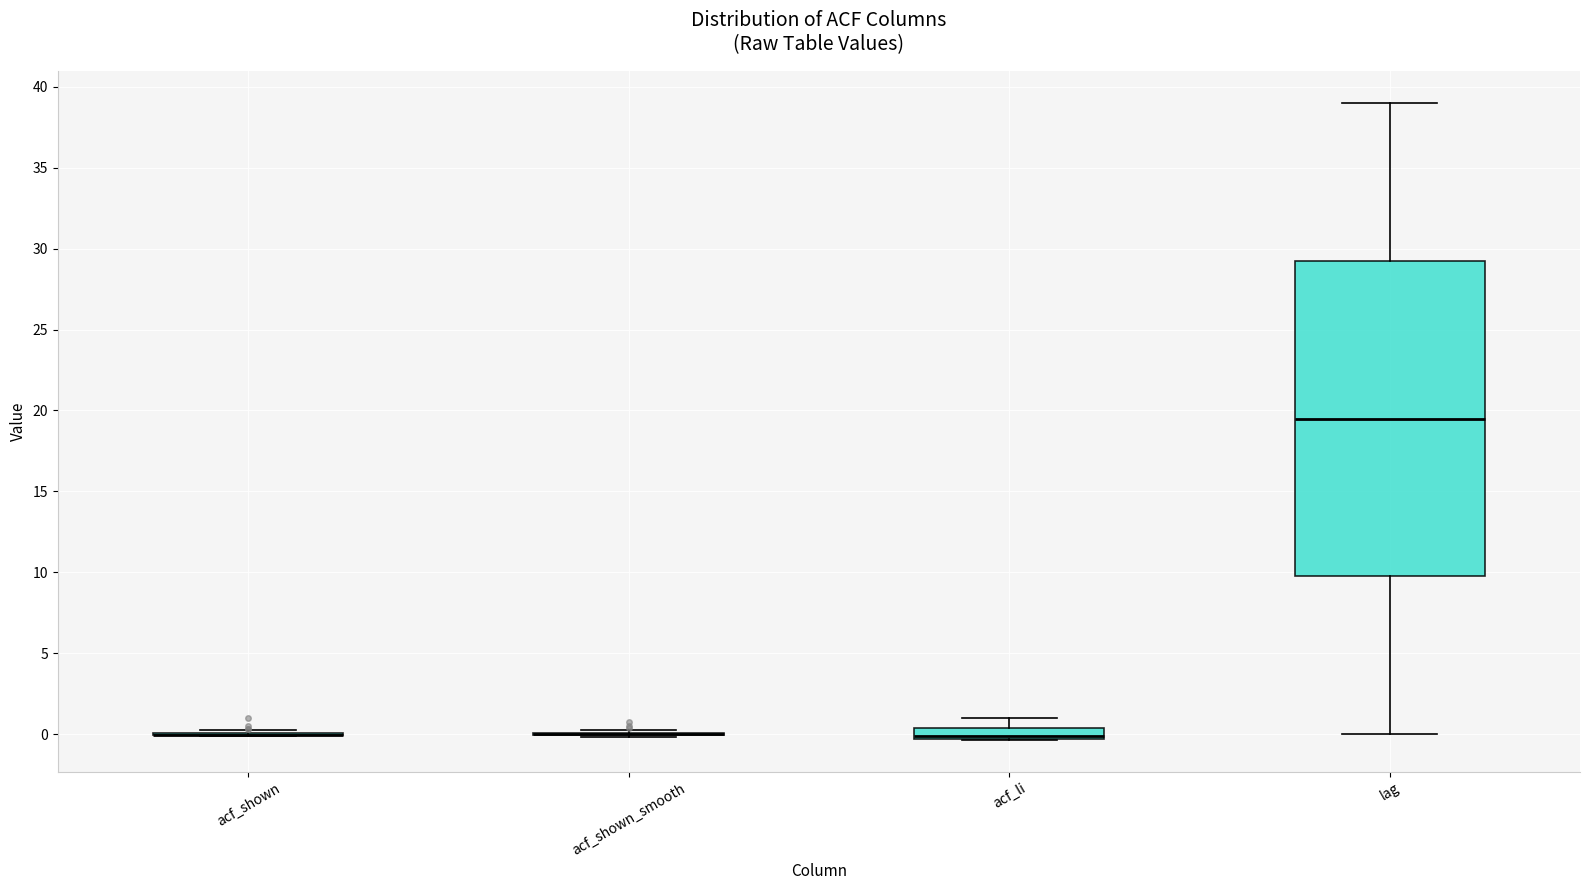

Where does the upper whisker of the box for lag end on the y-axis? The values are not printed on the chart, so give them approximately, as read against the axis.

39.0